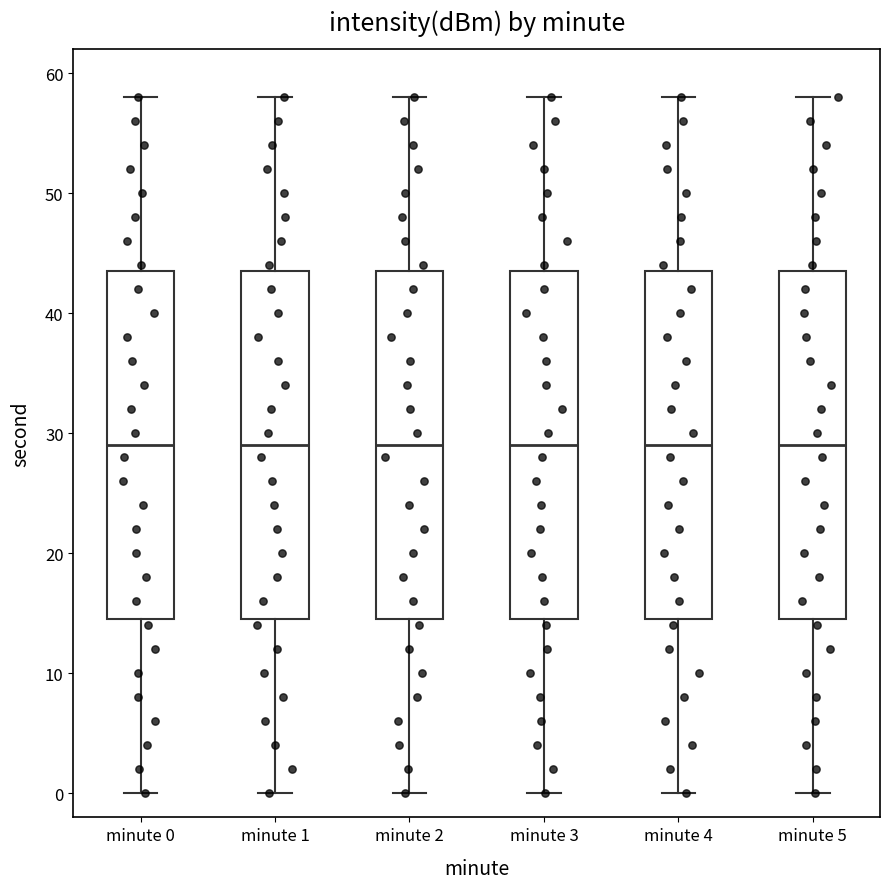

Reading left to right, transcribe this box plot: for each box, give where its median line is, the range the box spans, and where its two whiskers end, as read against the y-axis. The values are not printed on the chart, so give them approximately, as read against the axis.

minute 0: median 29, box 15 to 44, whiskers 0 to 58
minute 1: median 29, box 15 to 44, whiskers 0 to 58
minute 2: median 29, box 15 to 44, whiskers 0 to 58
minute 3: median 29, box 15 to 44, whiskers 0 to 58
minute 4: median 29, box 15 to 44, whiskers 0 to 58
minute 5: median 29, box 15 to 44, whiskers 0 to 58